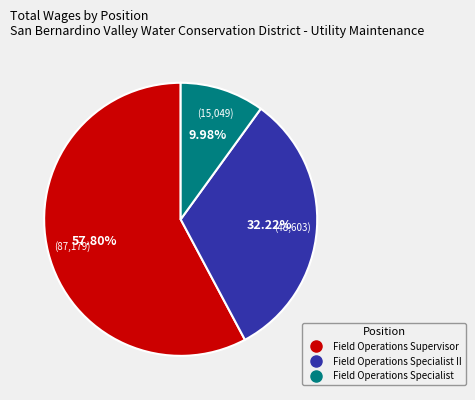

Is there any slice that represents more than half of the pie?

Yes